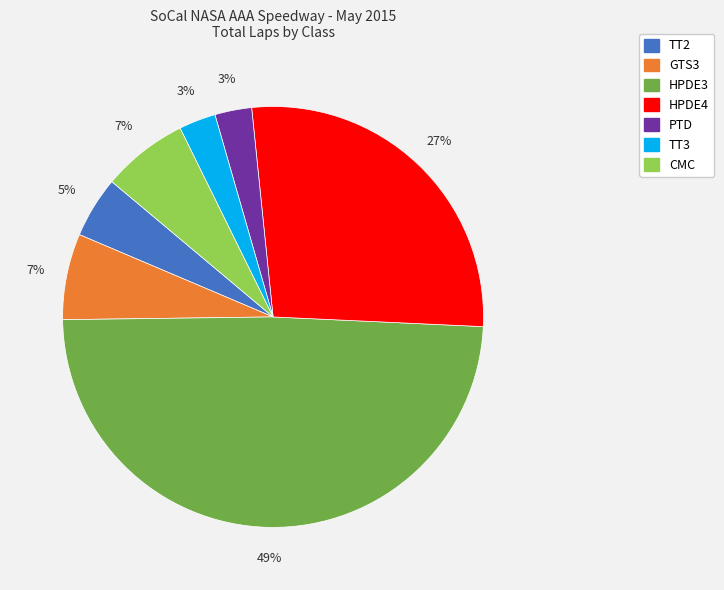

What is the largest slice in the pie chart?

HPDE3